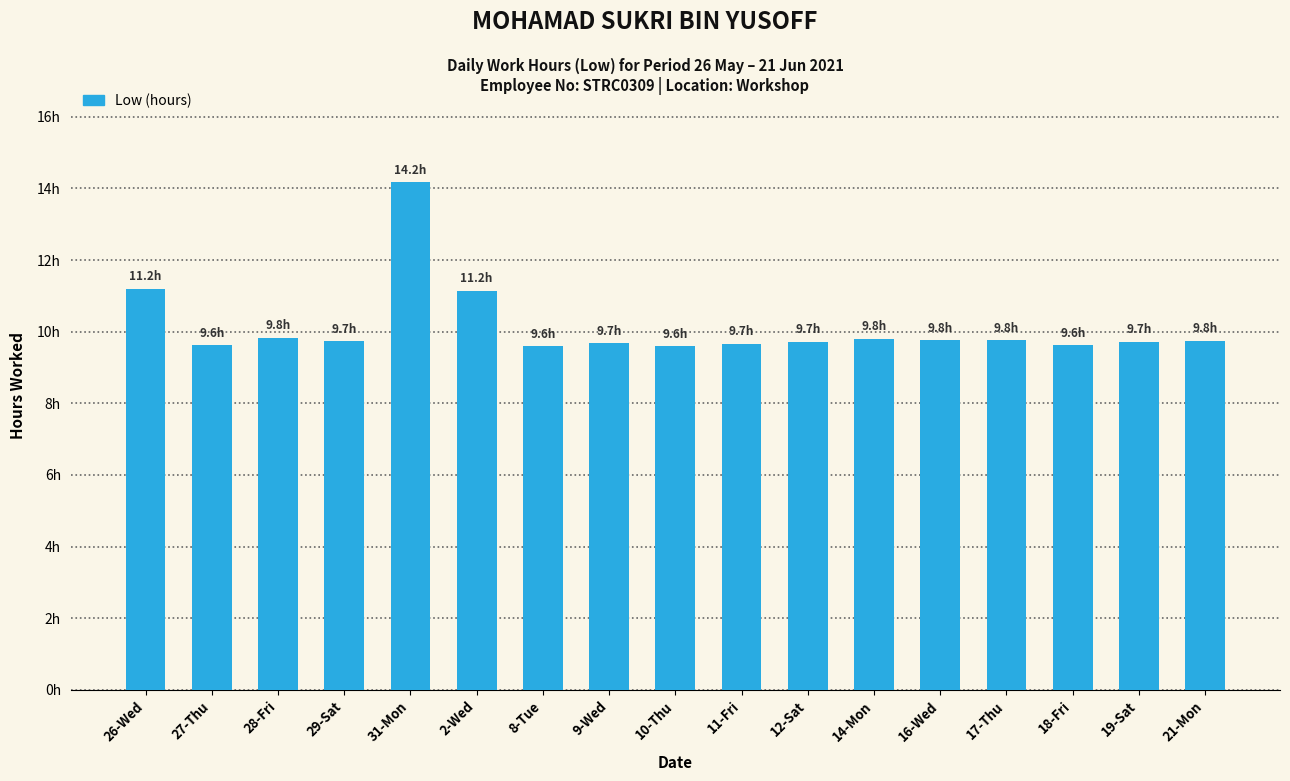

What is the label of the 1st bar from the left?

26-Wed